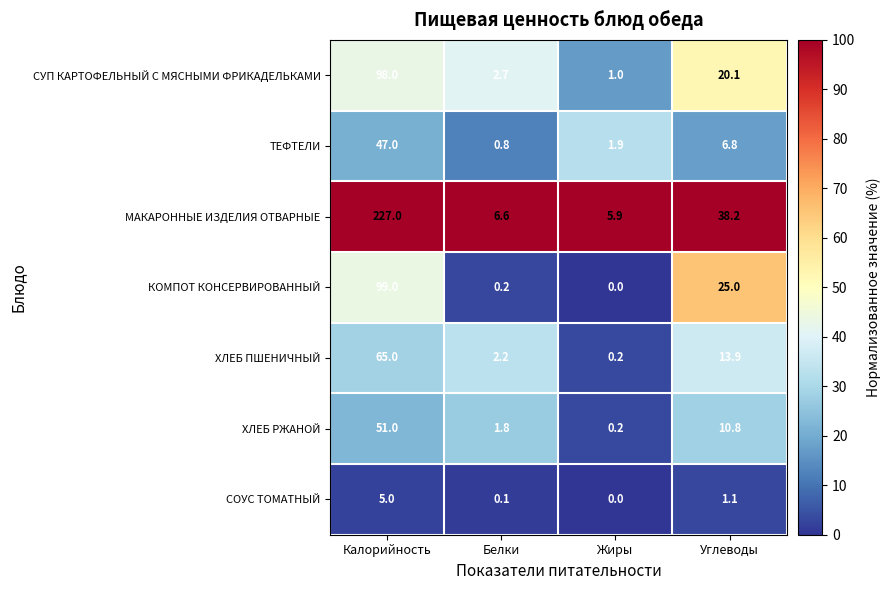

The МАКАРОННЫЕ ИЗДЕЛИЯ ОТВАРНЫЕ series shows 38.2 at Углеводы. True or false?

True